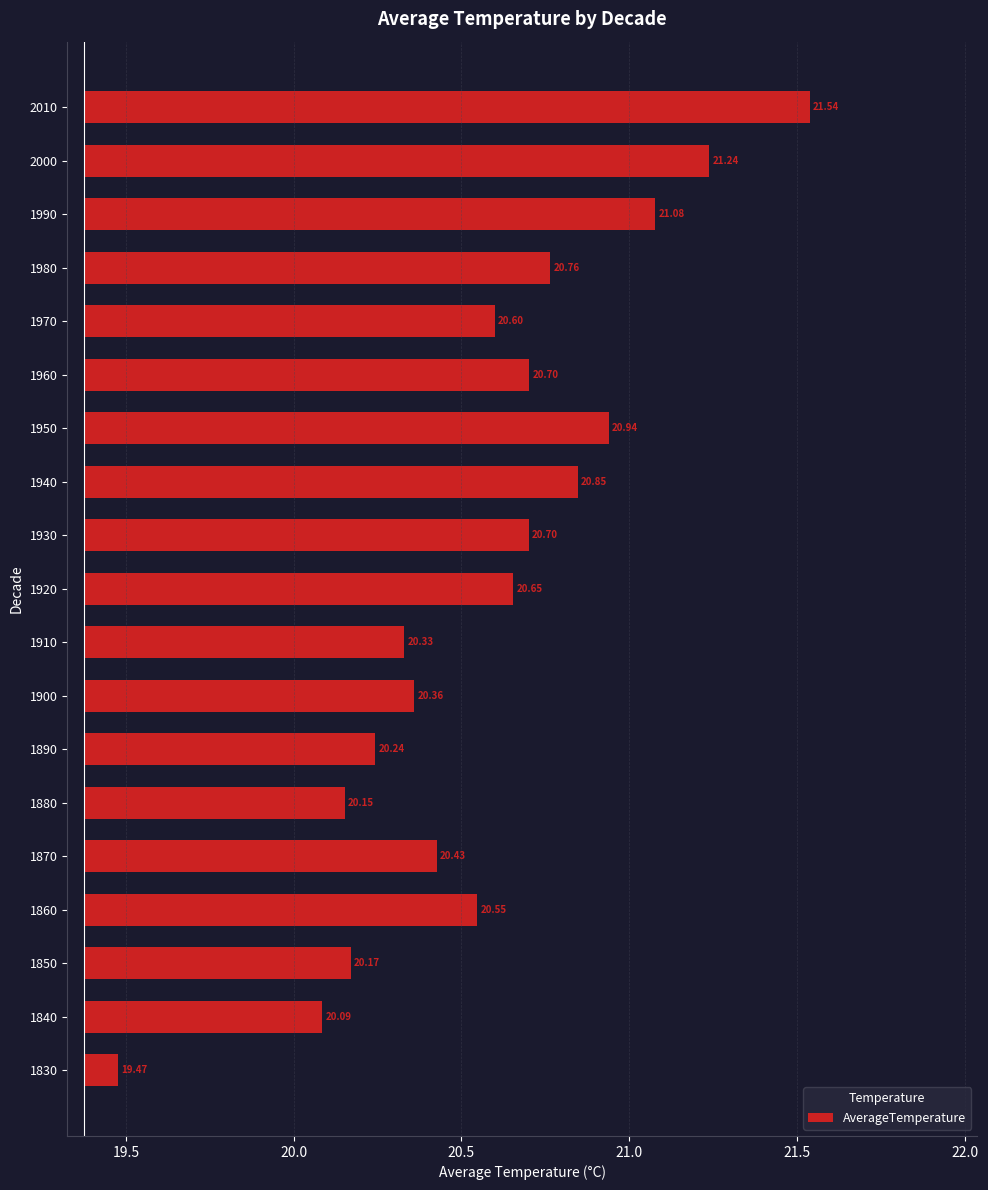

What is the change in value from 1860 to 1910?

-0.2